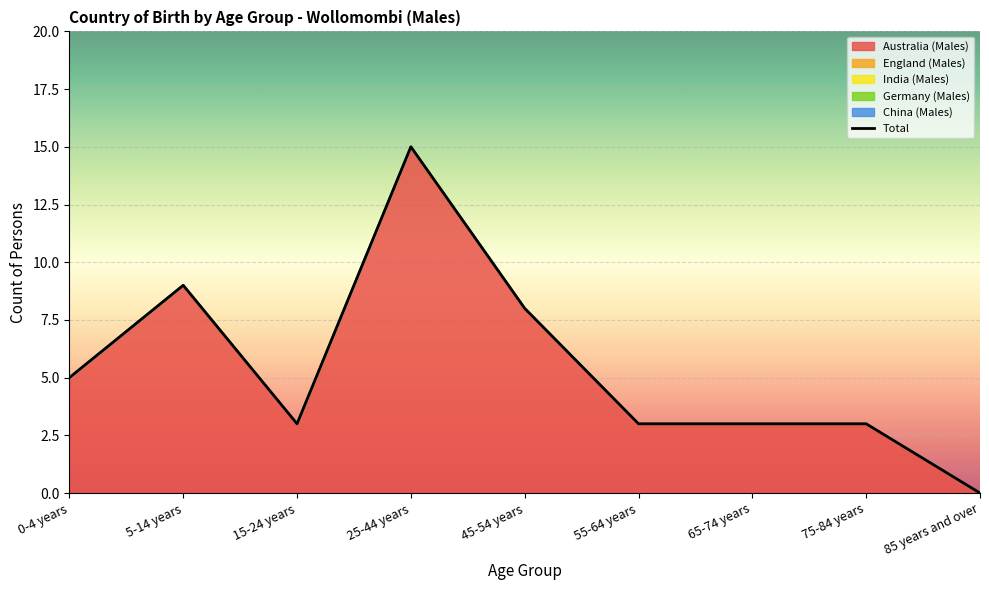

Rank the series by their maximum value, from highest to lowest.

Australia (Males), England (Males), India (Males), Germany (Males), China (Males)